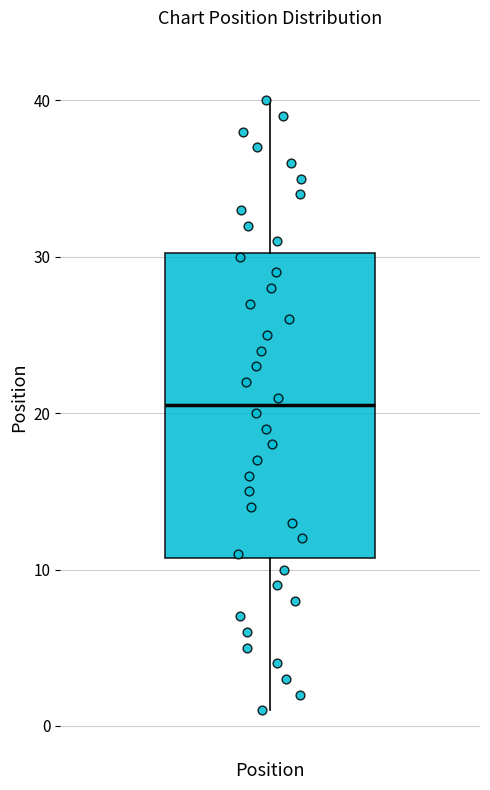

Where is the lower edge of the box for Position on the y-axis? The values are not printed on the chart, so give them approximately, as read against the axis.

11